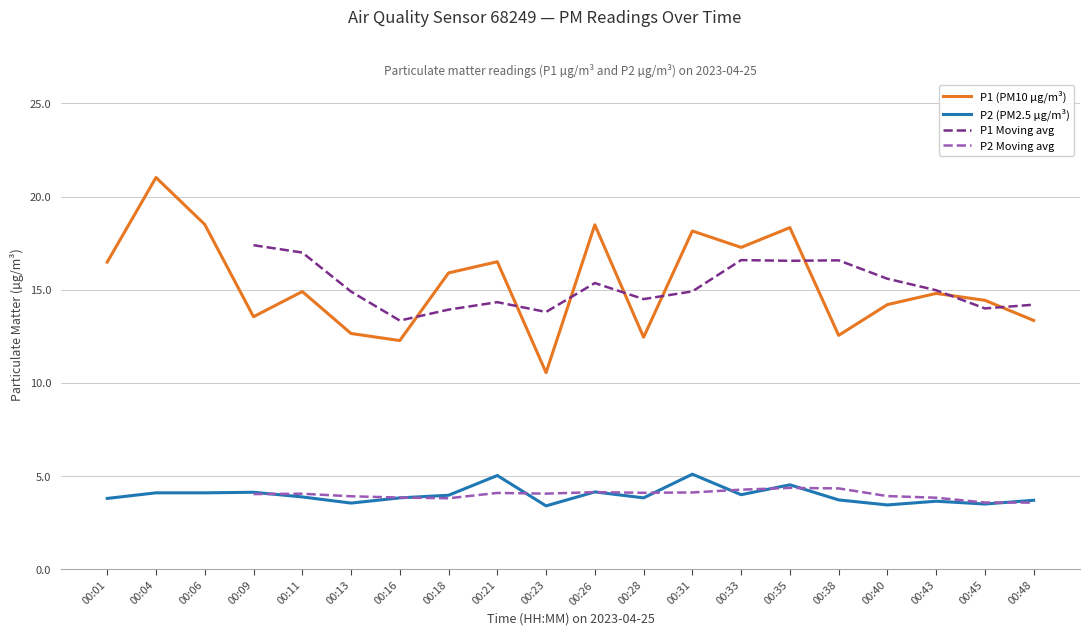

What are all the series names shown in the legend?

P1 (PM10 µg/m³), P2 (PM2.5 µg/m³), P1 Moving avg, P2 Moving avg